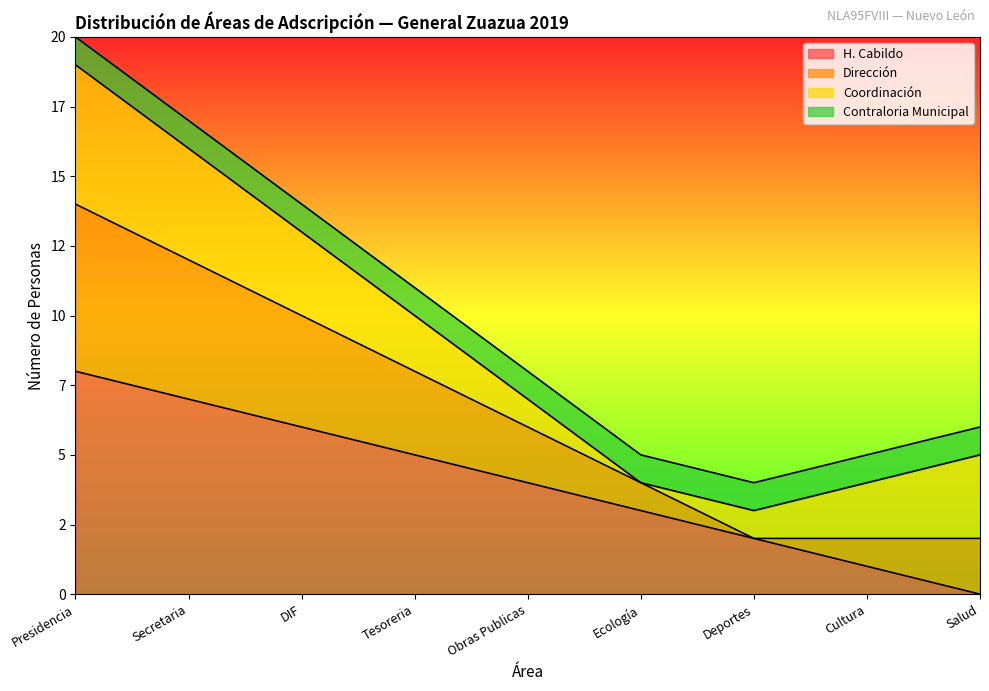

What position from the right is Tesoreria?

6